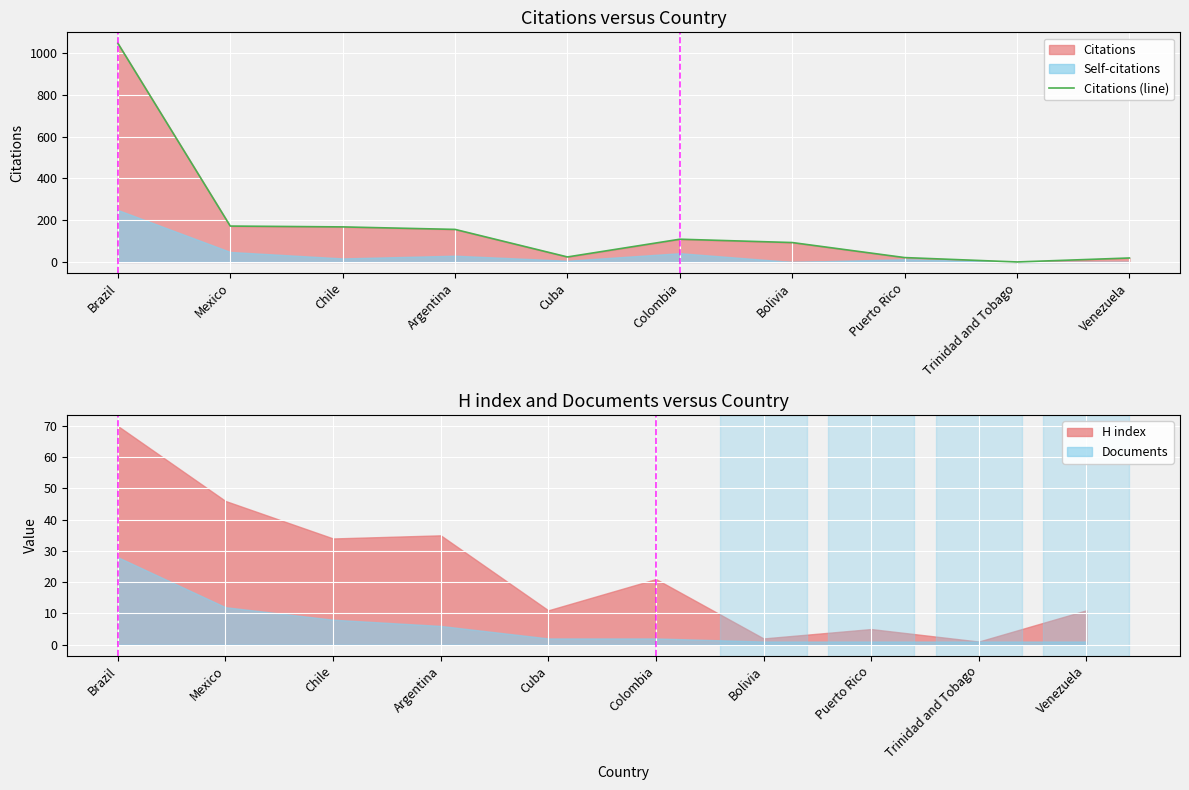

How many data points does each series have?

10